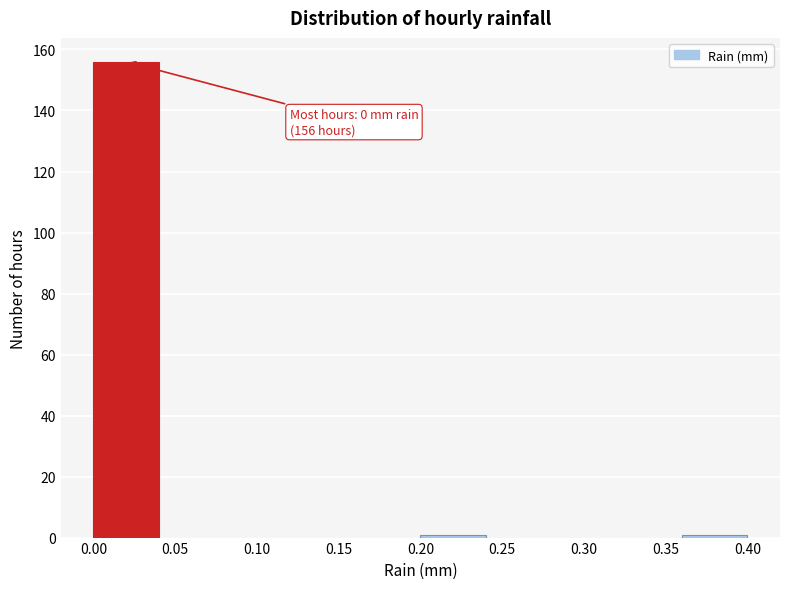

Which range on the x-axis has the tallest bar?

0.00 to 0.04